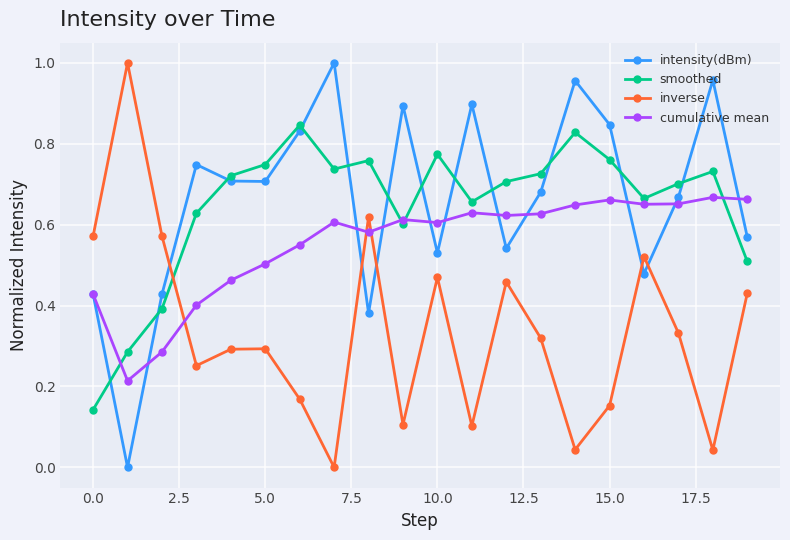

What is the sum of all smoothed values?

12.9